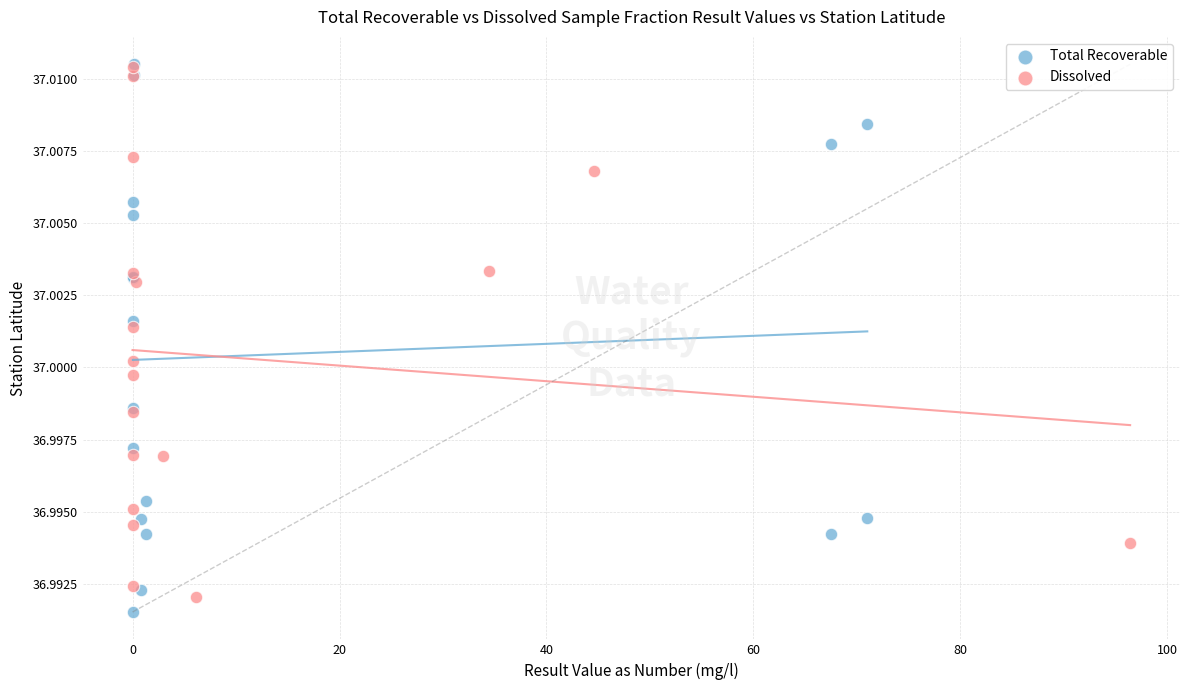

What are all the series names shown in the legend?

Total Recoverable, Dissolved